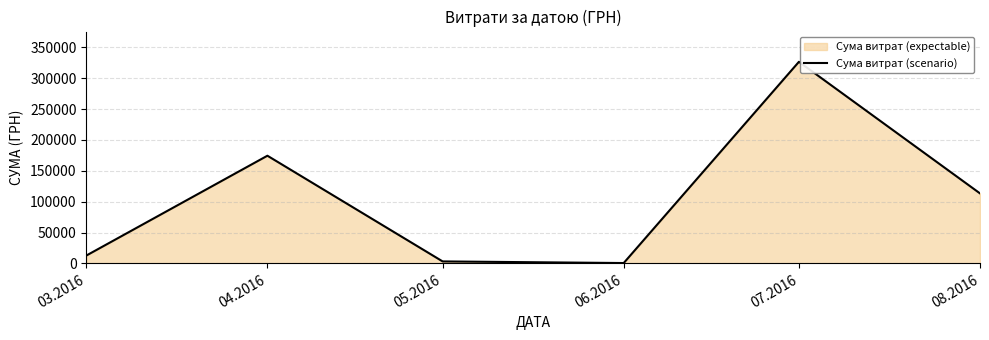

What is the value of the 4th point from the left?

600.0